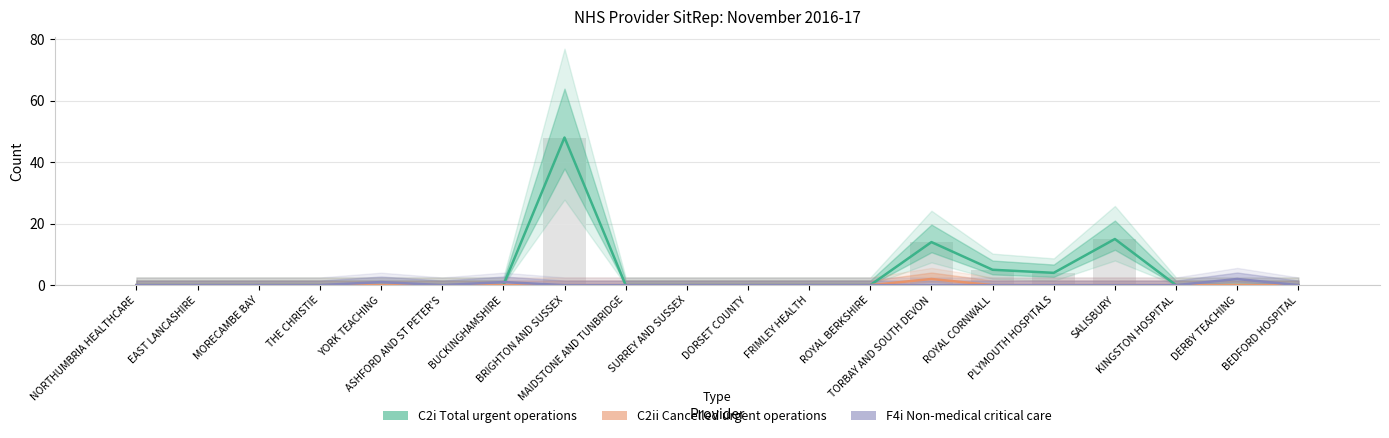

Which series has the largest total across all categories?

C2i Total urgent operations